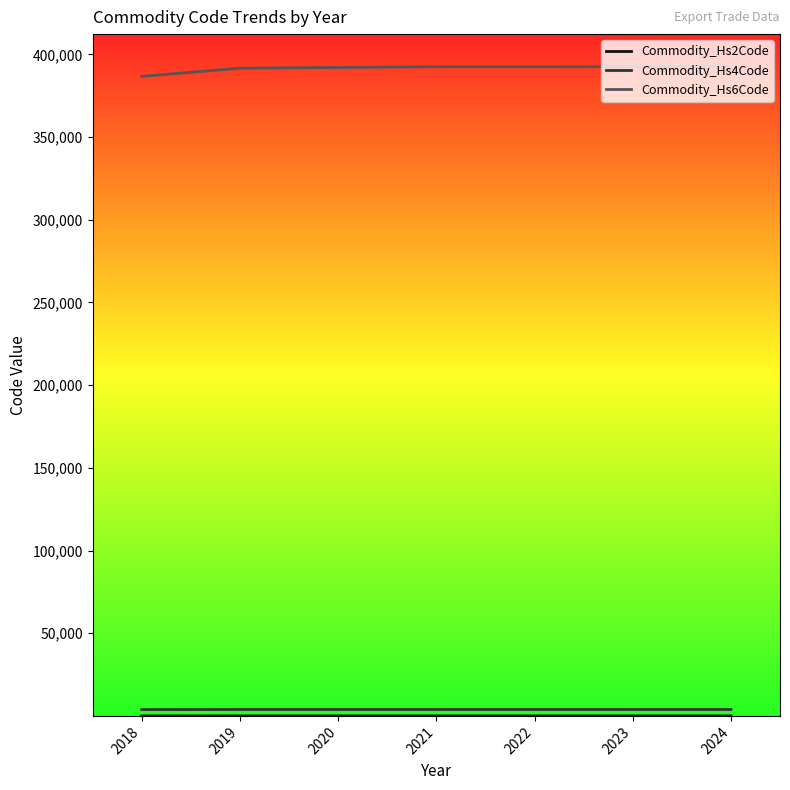

What is the sum of all Commodity_Hs6Code values?

2740515.0